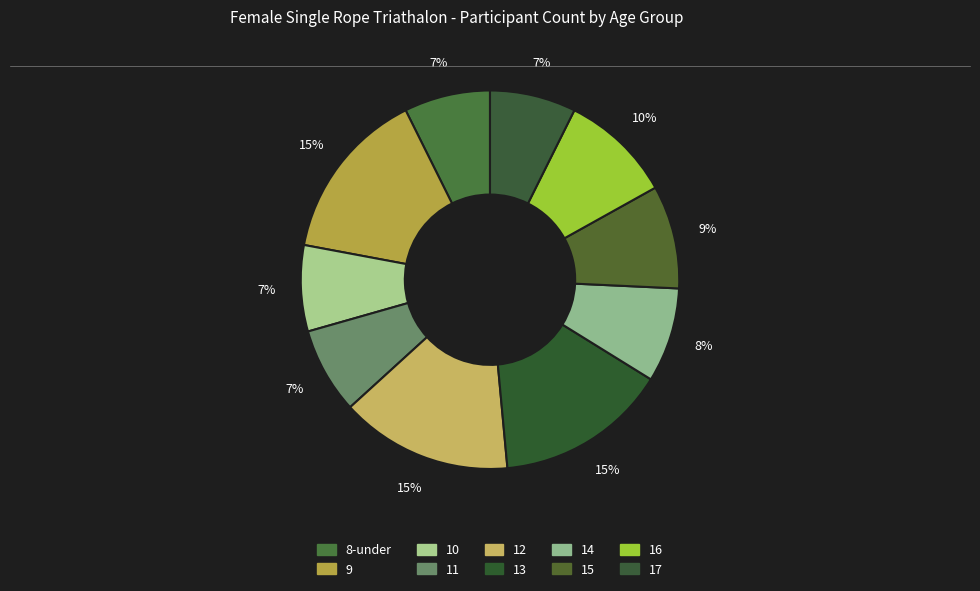

Combined, what portion of the pie is 12 and 10?

22.1%